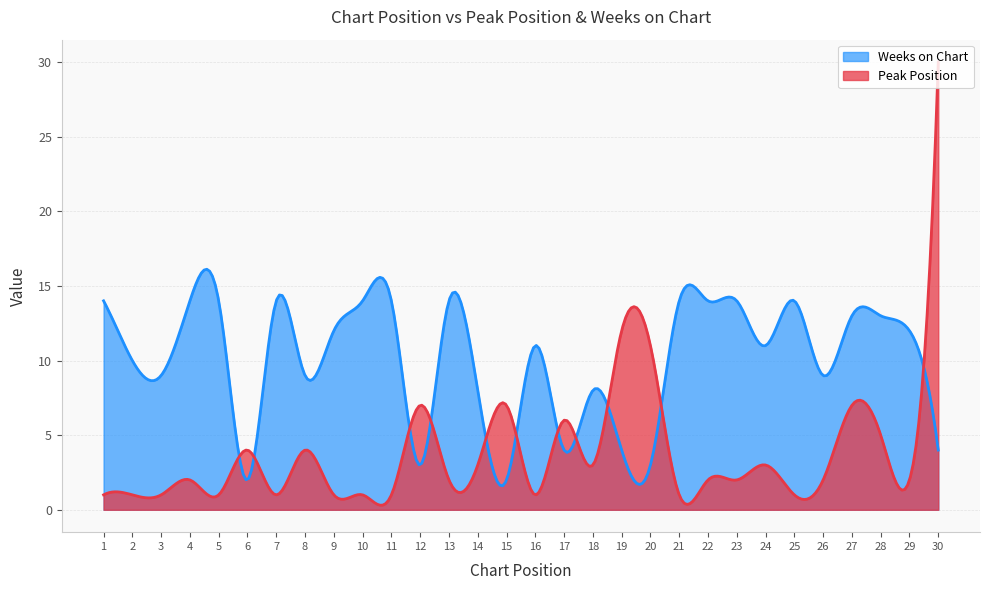

What are all the series names shown in the legend?

Weeks on Chart, Peak Position